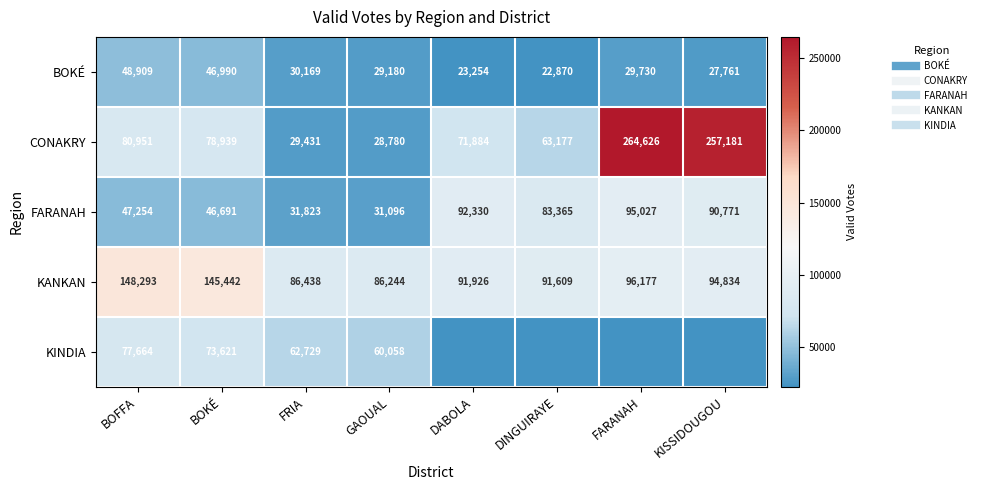

True or false: KINDIA has a value of 88423 at GAOUAL.

False